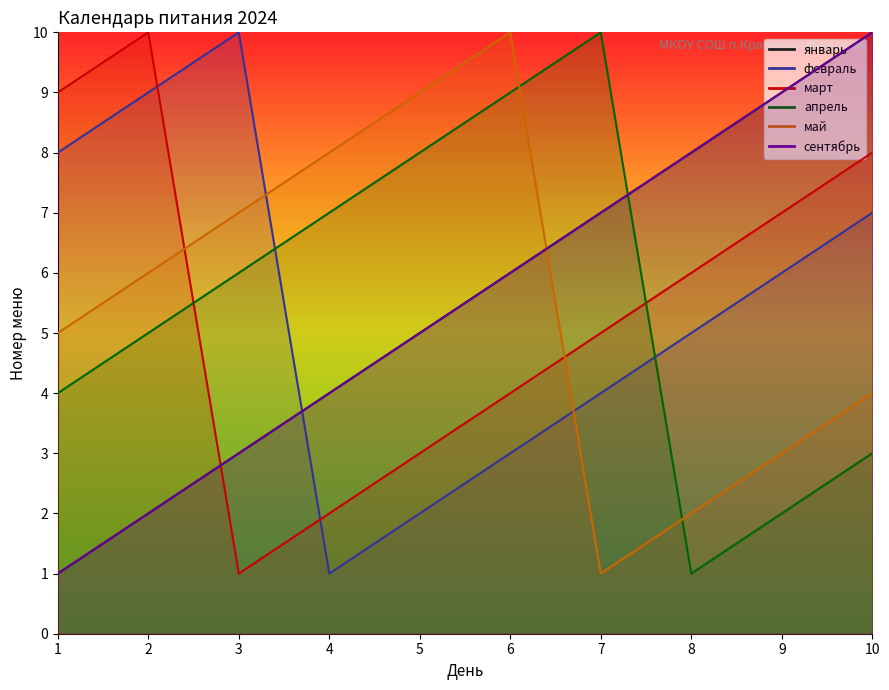

What is the value of the март point at the 2nd from the left?

10